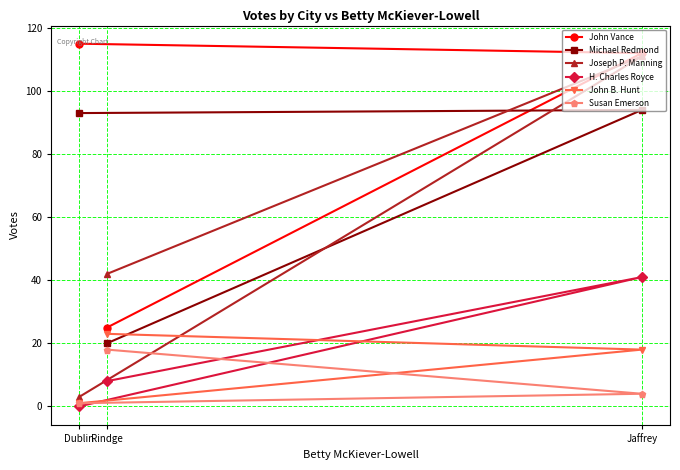

What is the label of the 1st point from the left?

Dublin